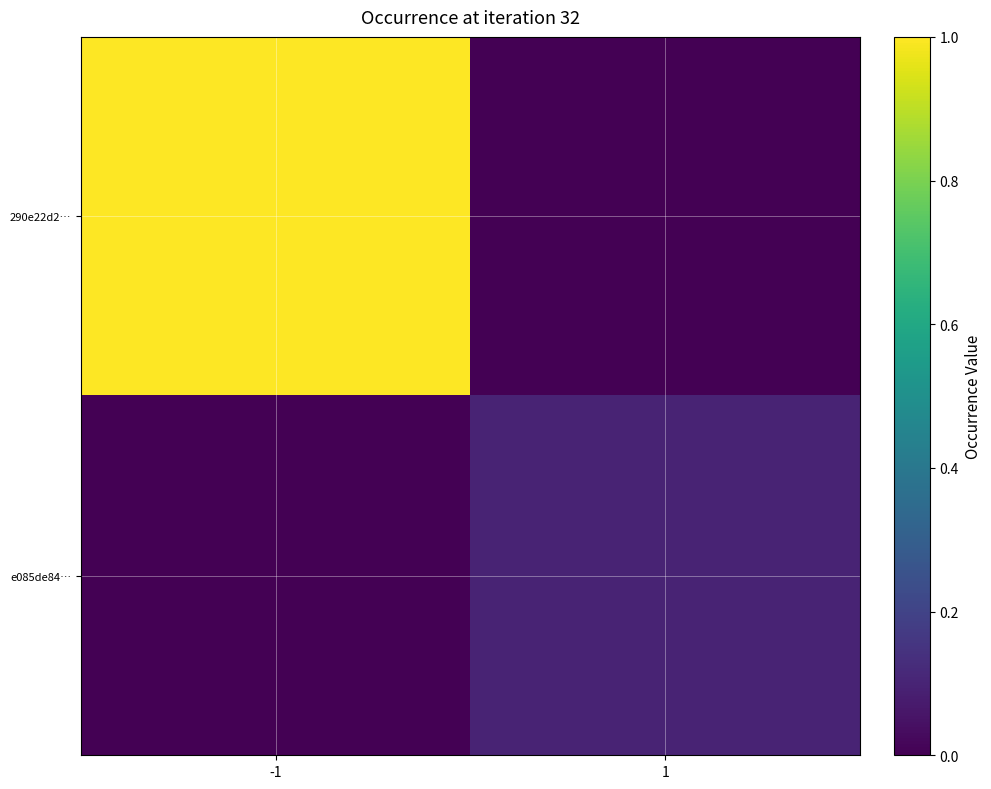

What is the total value across all series at 1?

0.1